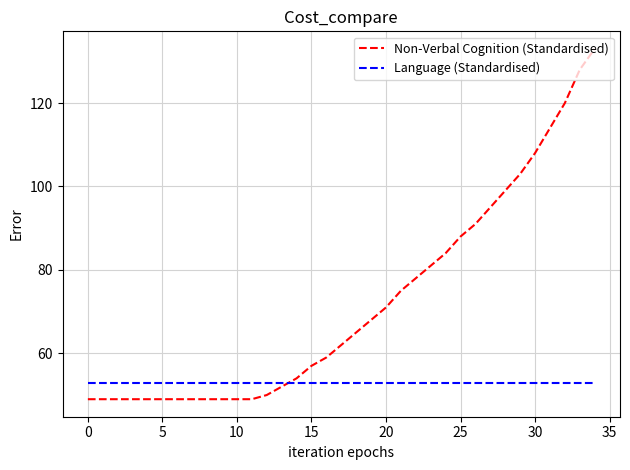

Which series has the largest total across all categories?

Non-Verbal Cognition (Standardised)